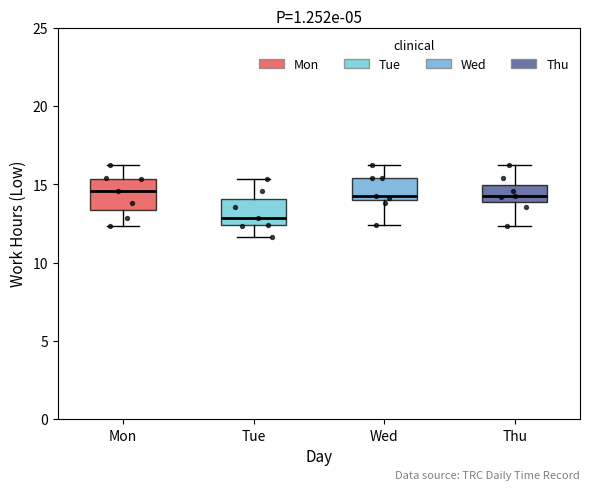

Where does the median line of the box for Tue sit on the y-axis? The values are not printed on the chart, so give them approximately, as read against the axis.

13.0